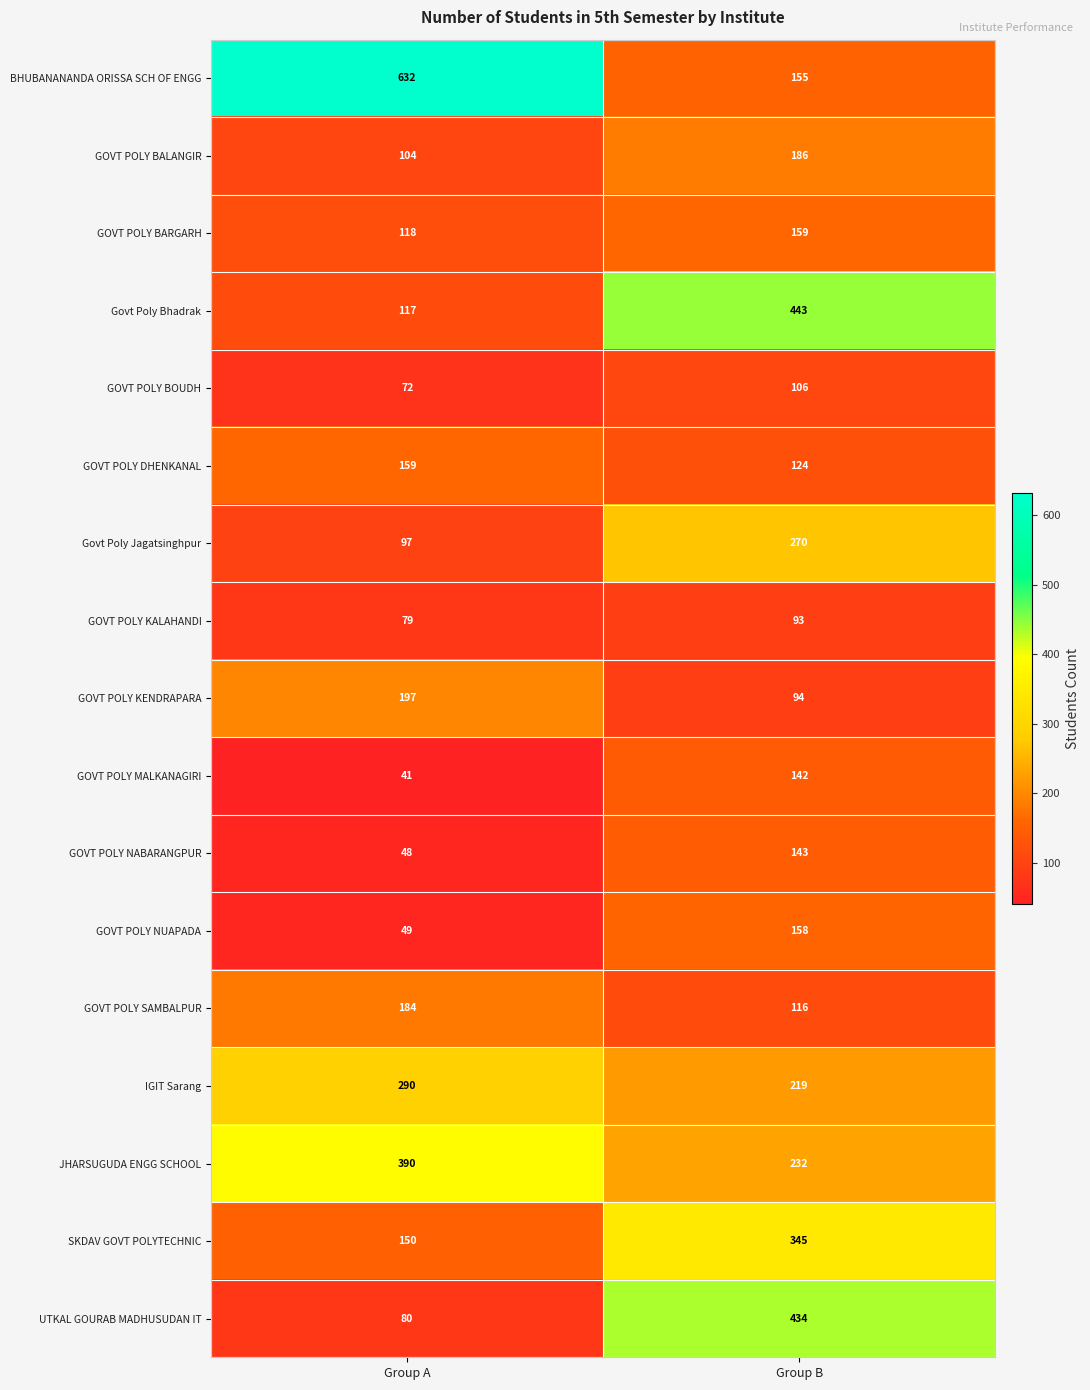

Which category has the highest value across all series?

Group A